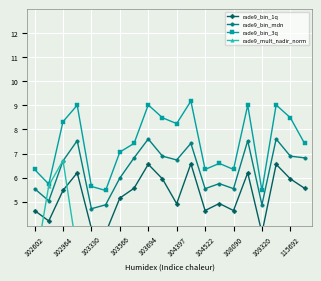

True or false: rade9_bin_mdn has more than 0 interior local peaks.

True